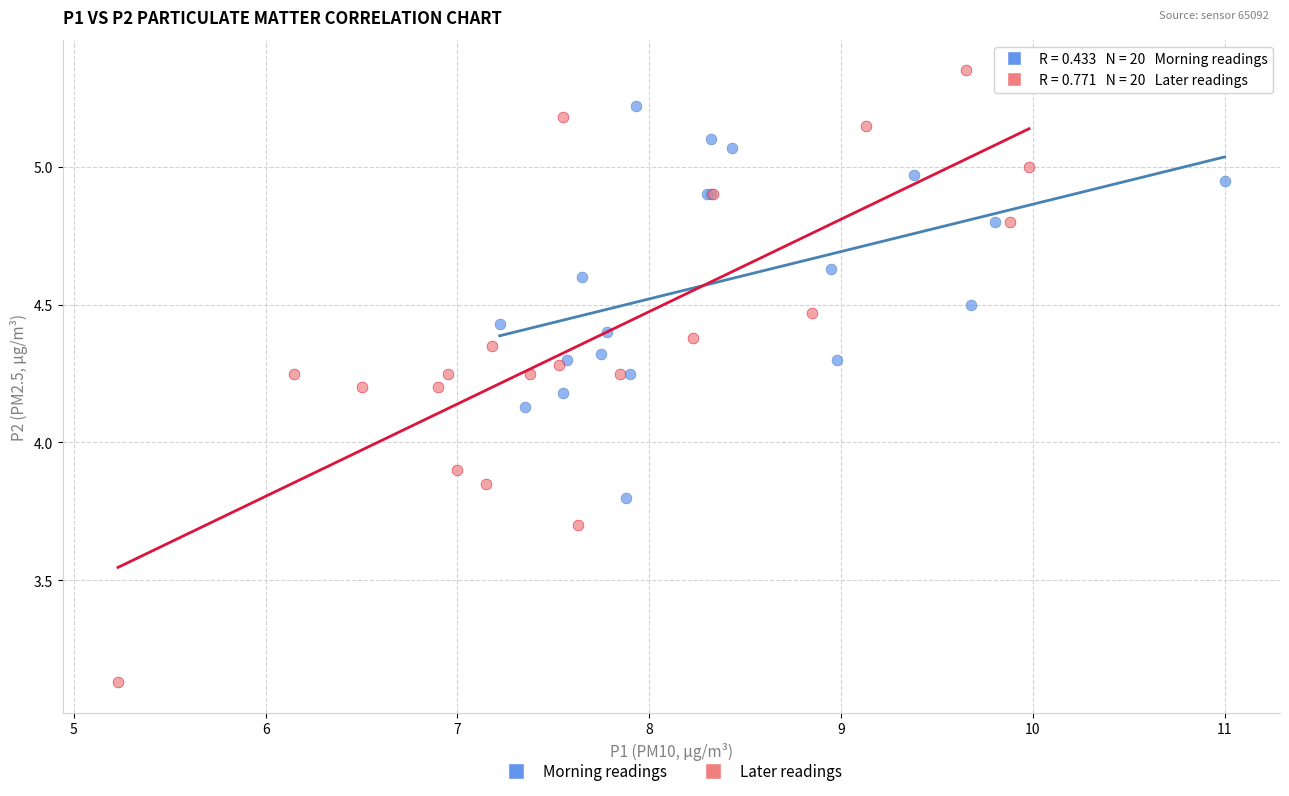

What are all the series names shown in the legend?

Morning readings, Later readings